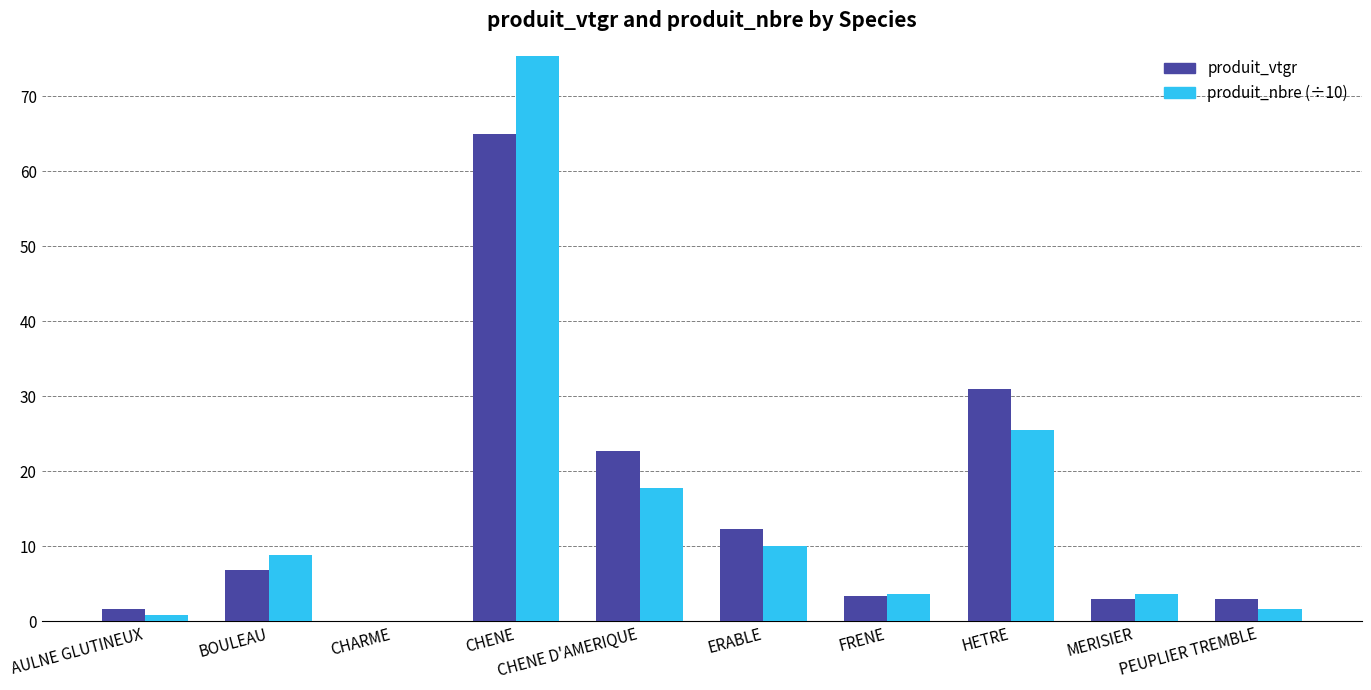

Count the number of categories in the chart.

10